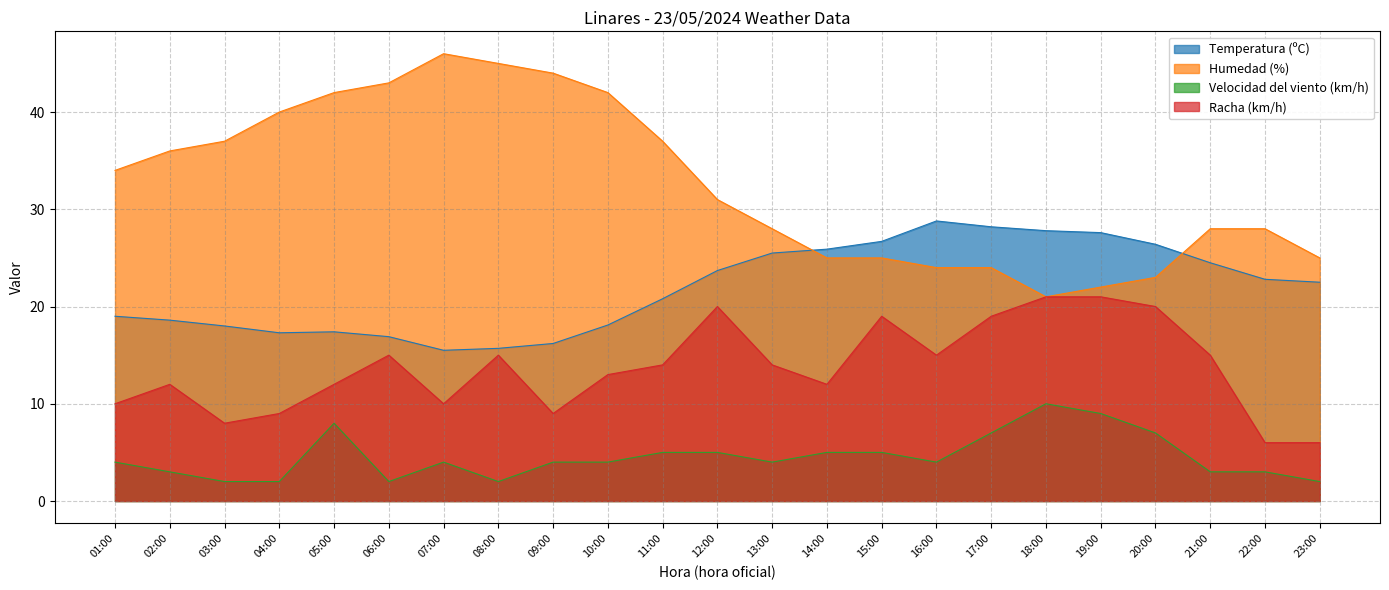

Between 08:00 and 14:00, which series saw the biggest shift?

Humedad (%)